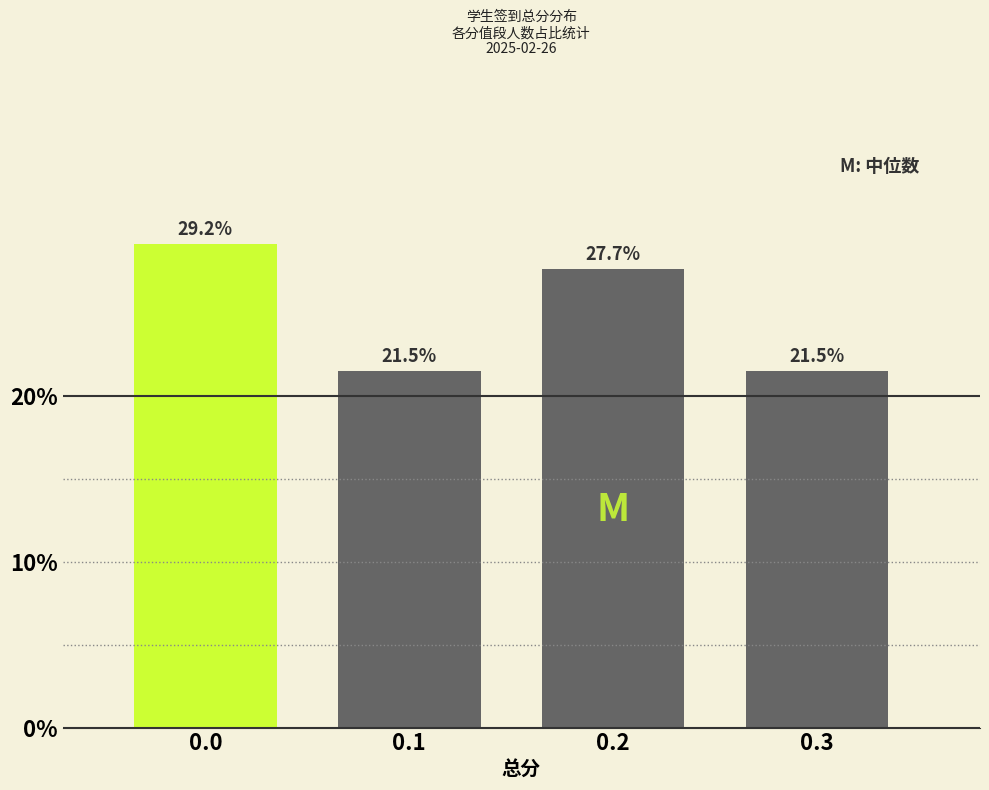

Reading right to left, list all the values displayed in this chart.

0.3=21.5	0.2=27.7	0.1=21.5	0.0=29.2